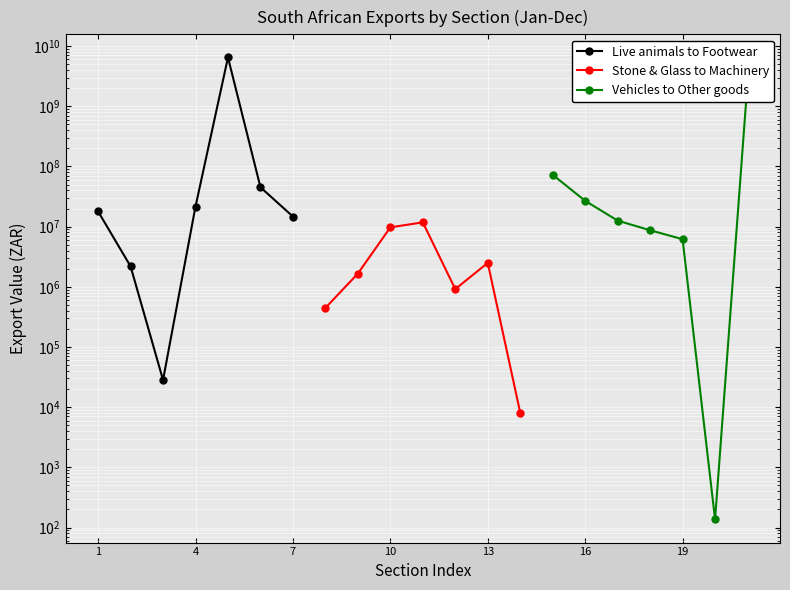

How many values in the Live animals to Footwear series exceed 17907392?

3